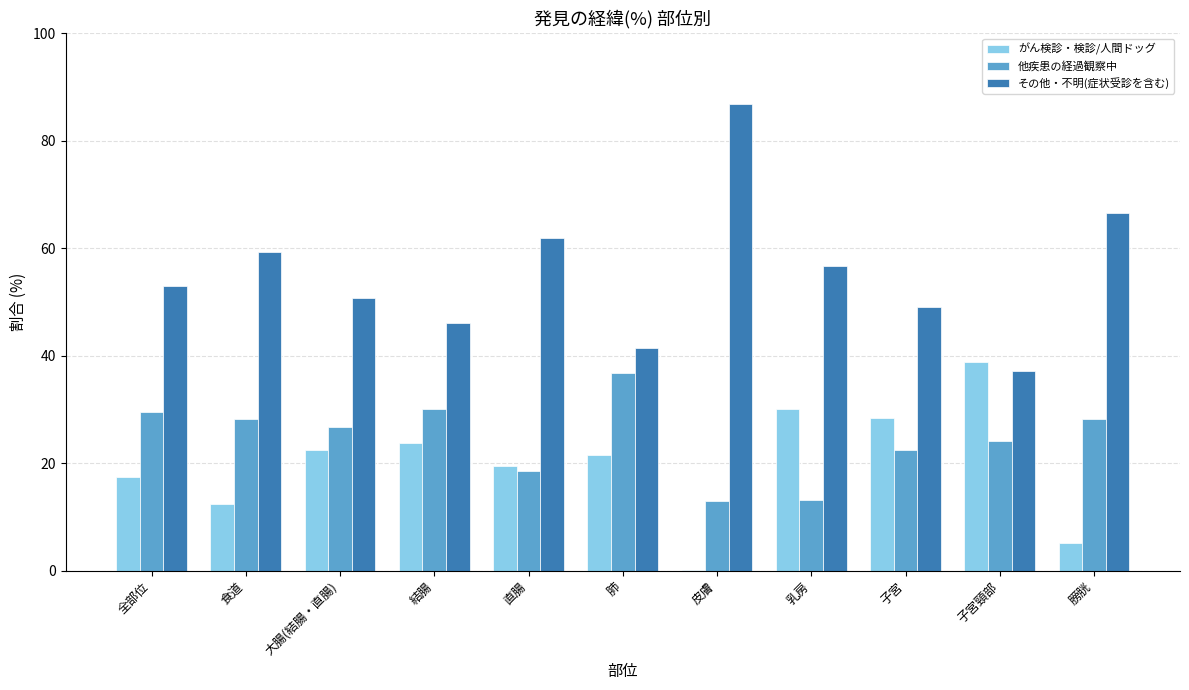

The value of その他・不明(症状受診を含む) at 肺 is 11.6. True or false?

False